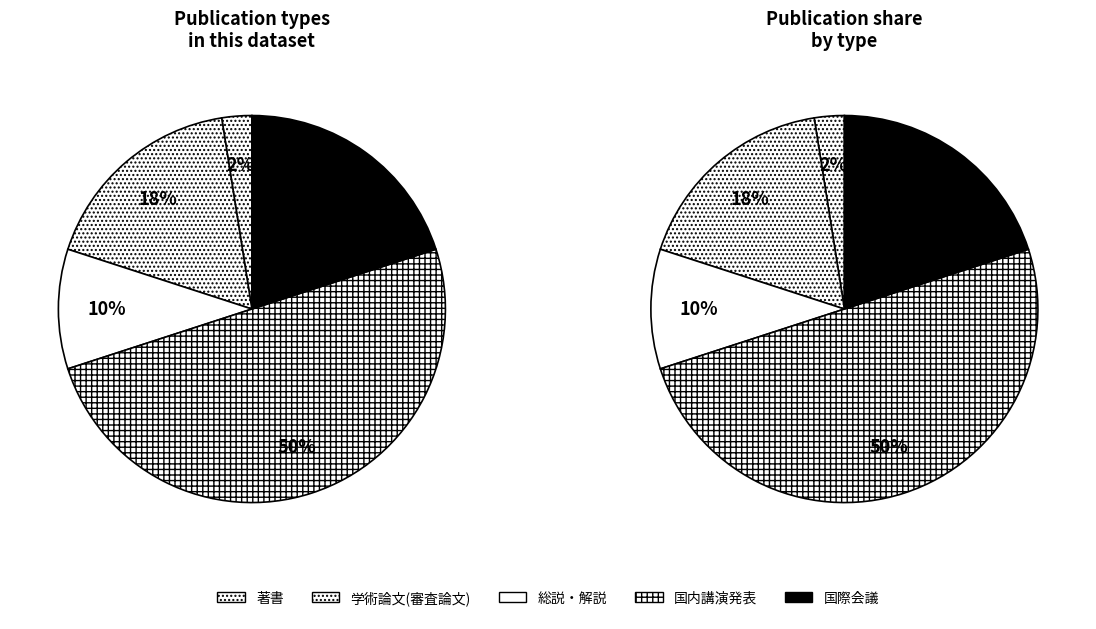

Does 著書 represent more than half of the total?

No